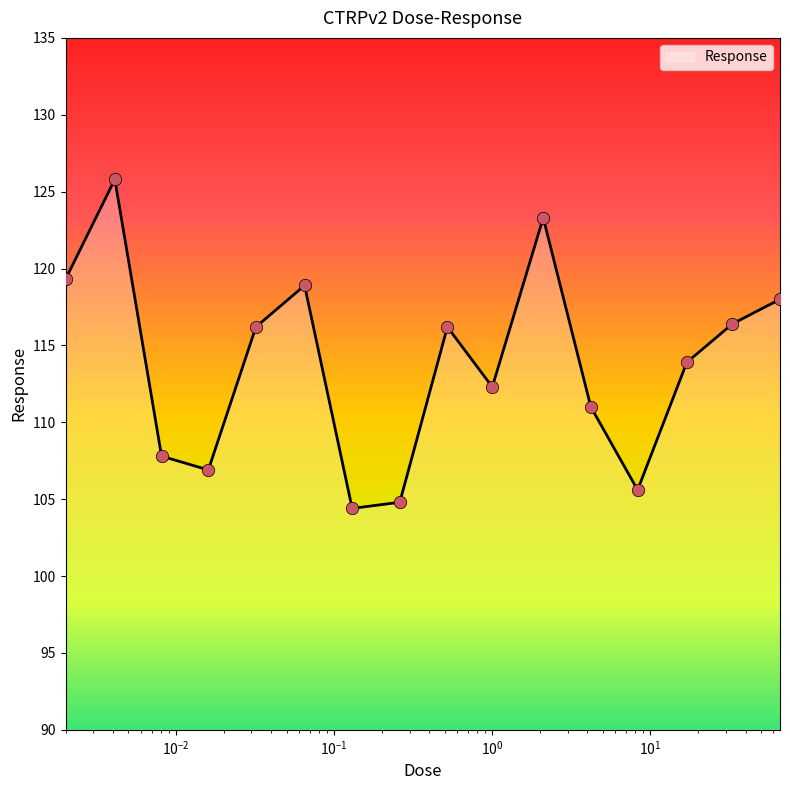

What is the difference between the maximum and minimum values?

21.4